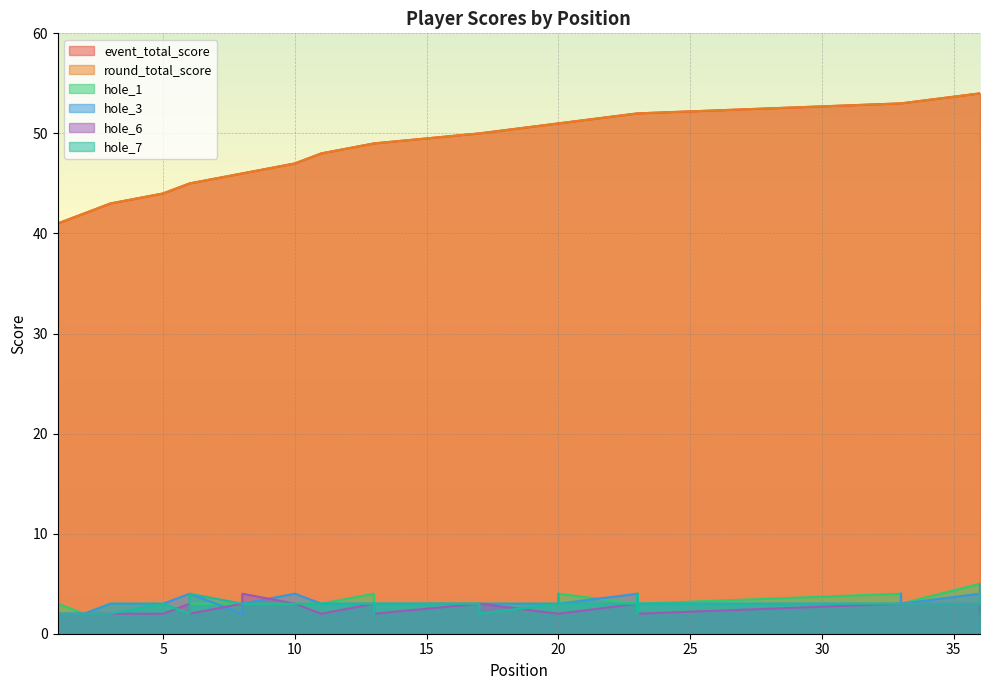

Where does the round_total_score series first go above 51?

23